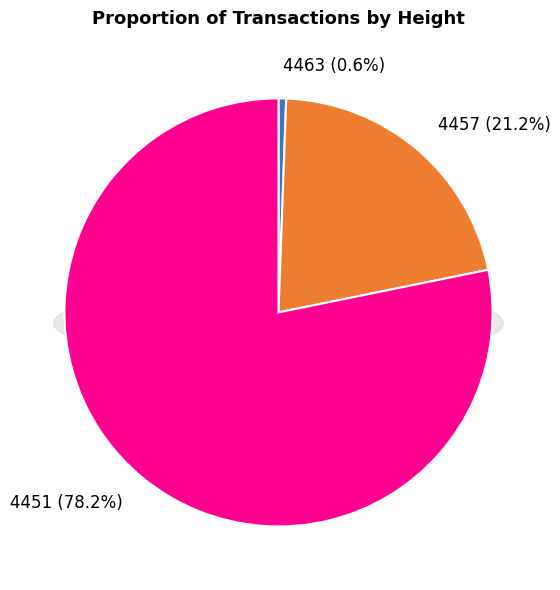

What is the ratio of the value at 4457 to the value at 4451?

0.3